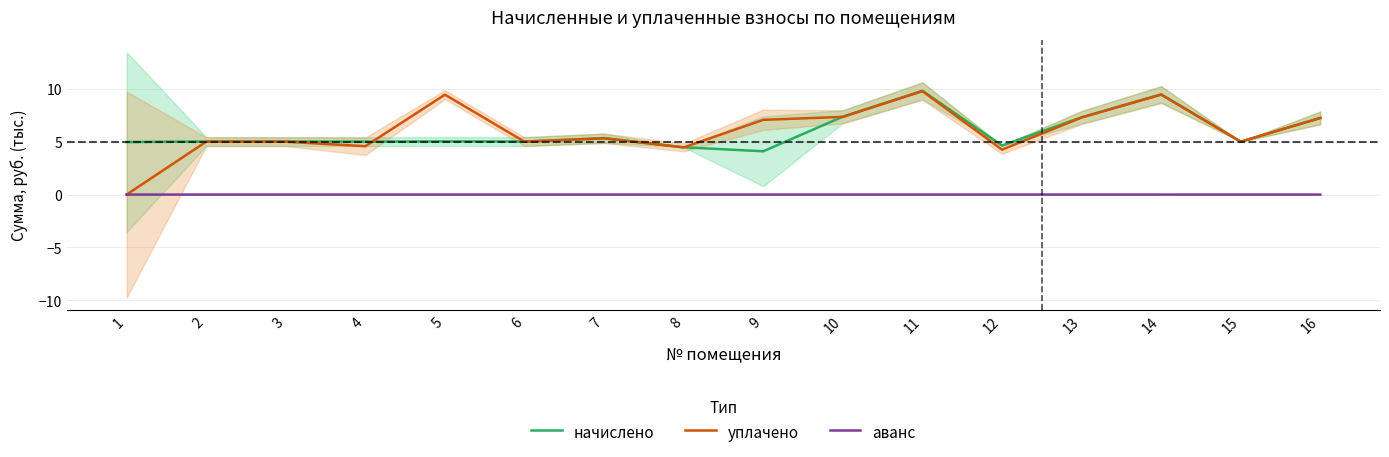

Which series has the largest total across all categories?

уплачено